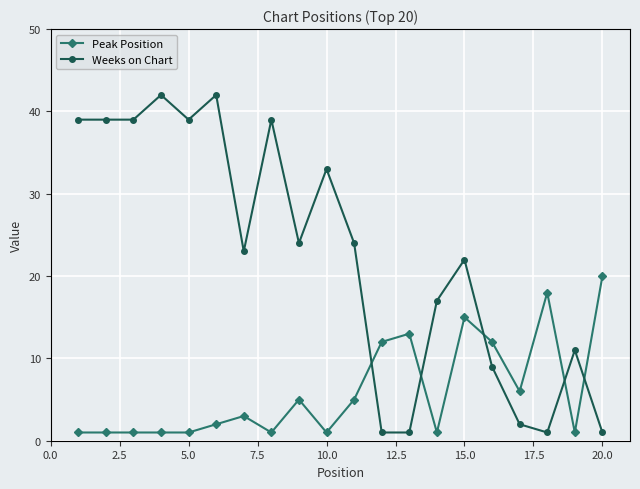

What is the highest value of the Peak Position series?

20